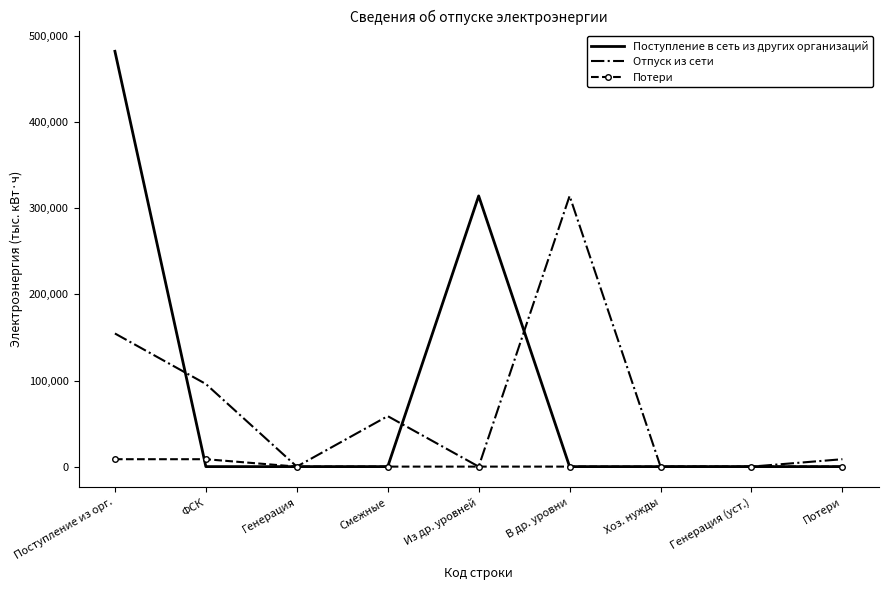

At which label is Поступление в сеть из других организаций closest to 241249?

Из др. уровней